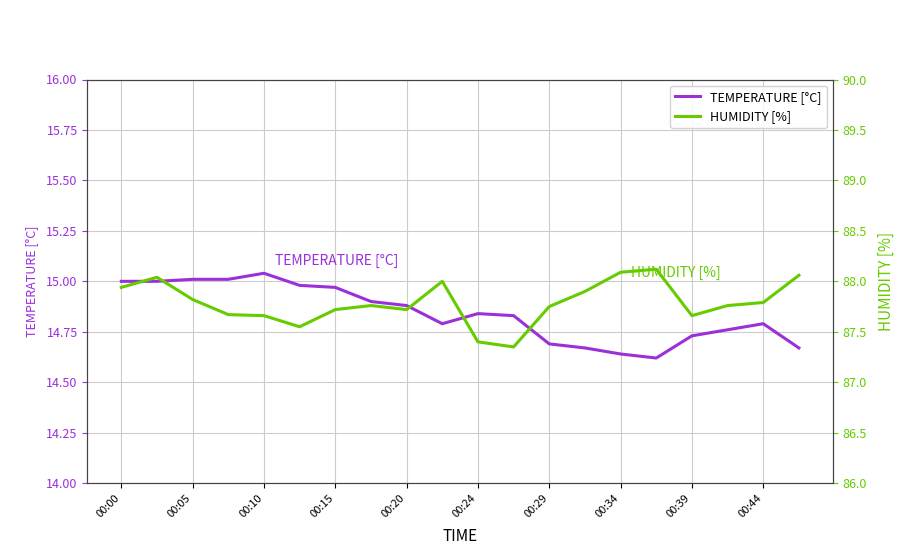

What are all the series names shown in the legend?

TEMPERATURE [°C], HUMIDITY [%]